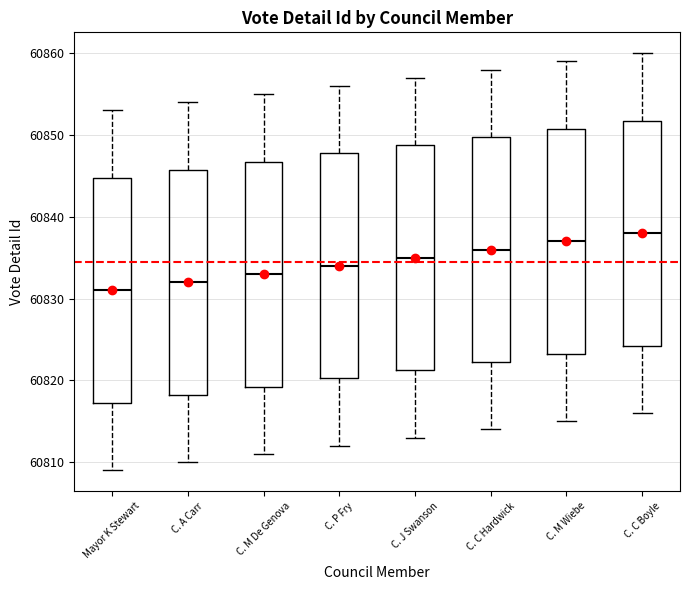

Reading left to right, read every box against the y-axis: the position of its median line, the range the box covers, and the ends of its whiskers. The values are not printed on the chart, so give them approximately, as read against the axis.

Mayor K Stewart: median 60831, box 60817 to 60845, whiskers 60809 to 60853
C. A Carr: median 60832, box 60818 to 60846, whiskers 60810 to 60854
C. M De Genova: median 60833, box 60819 to 60847, whiskers 60811 to 60855
C. P Fry: median 60834, box 60820 to 60848, whiskers 60812 to 60856
C. J Swanson: median 60835, box 60821 to 60849, whiskers 60813 to 60857
C. C Hardwick: median 60836, box 60822 to 60850, whiskers 60814 to 60858
C. M Wiebe: median 60837, box 60823 to 60851, whiskers 60815 to 60859
C. C Boyle: median 60838, box 60824 to 60852, whiskers 60816 to 60860